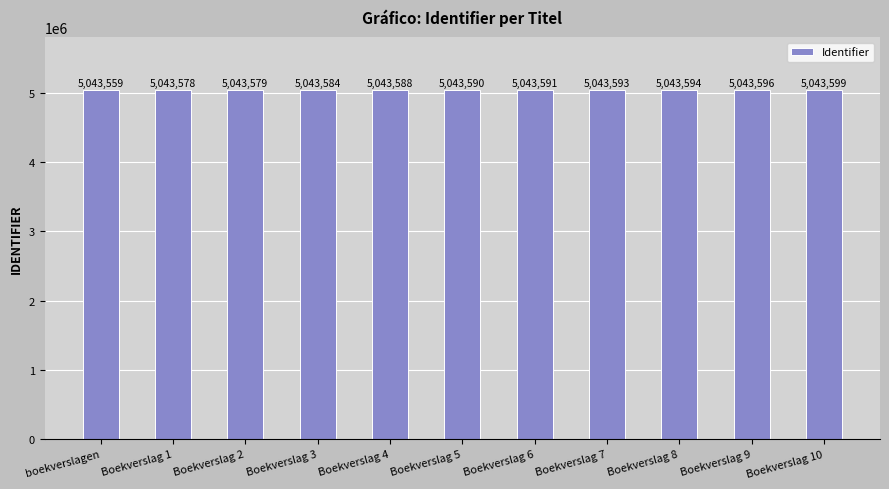

What is the value of the 4th bar from the left?

5043584